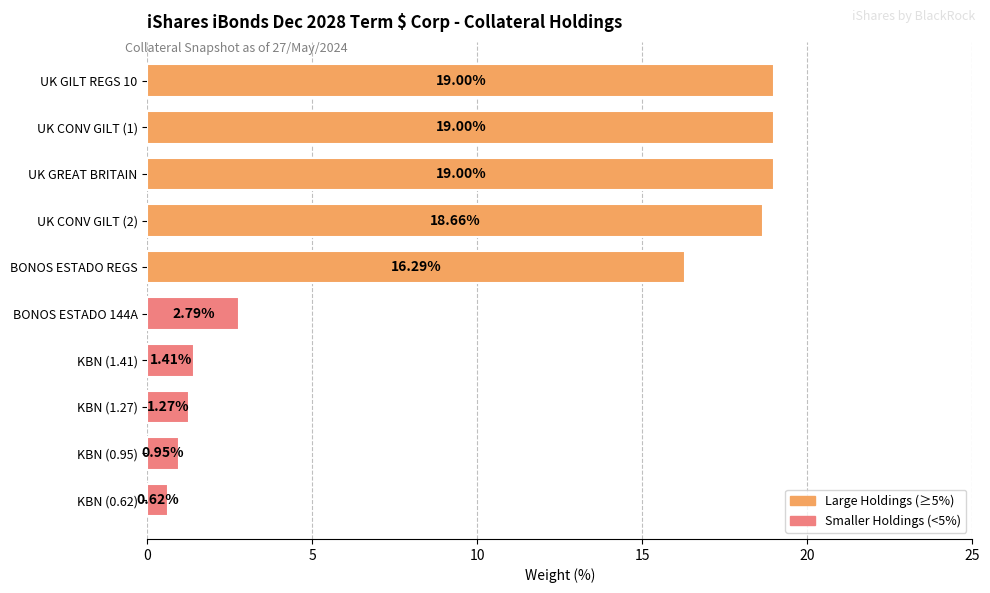

Which has a higher value, UK CONV GILT (2) or KBN (1.41)?

UK CONV GILT (2)